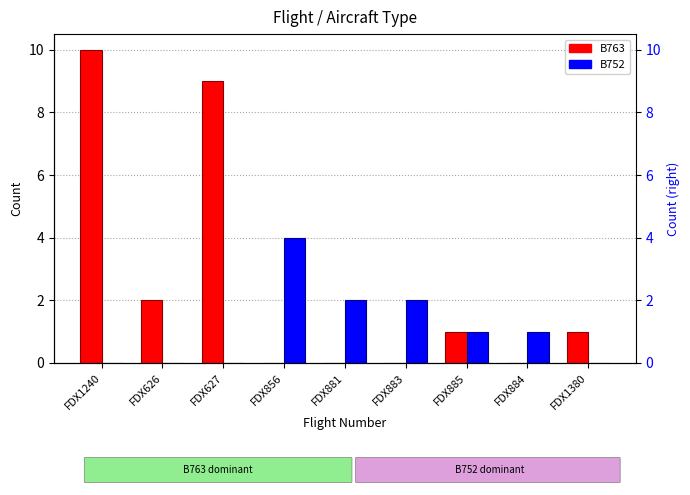

Count the B752 values in the range 0 to 2.

8